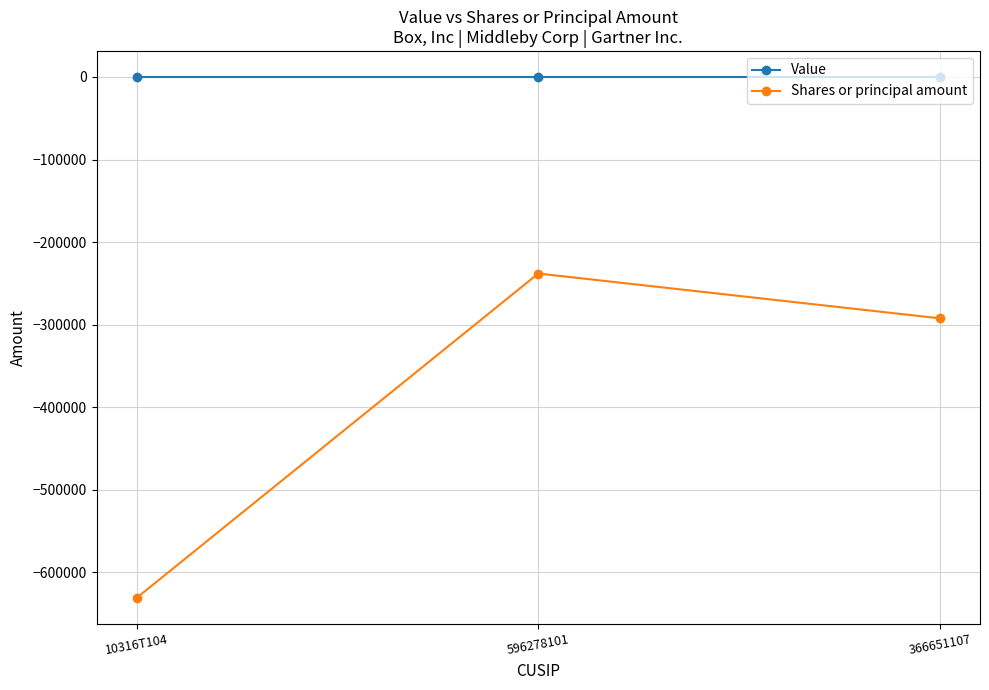

What is the sum of all Shares or principal amount values?

-1161058